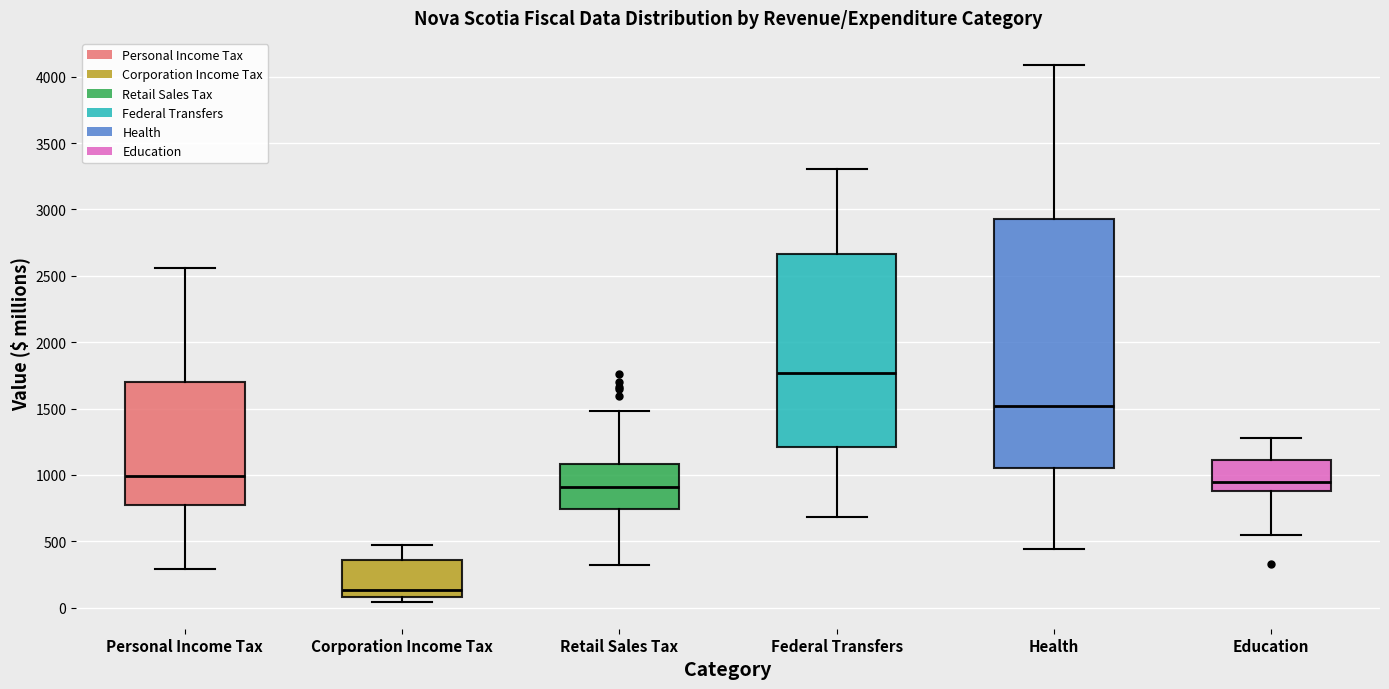

Reading left to right, transcribe this box plot: for each box, give where its median line is, the range the box spans, and where its two whiskers end, as read against the y-axis. The values are not printed on the chart, so give them approximately, as read against the axis.

Personal Income Tax: median 1000, box 750 to 1700, whiskers 300 to 2550
Corporation Income Tax: median 150, box 100 to 350, whiskers 50 to 450
Retail Sales Tax: median 900, box 750 to 1100, whiskers 300 to 1500
Federal Transfers: median 1750, box 1200 to 2650, whiskers 700 to 3300
Health: median 1500, box 1050 to 2950, whiskers 450 to 4100
Education: median 950, box 900 to 1100, whiskers 550 to 1300